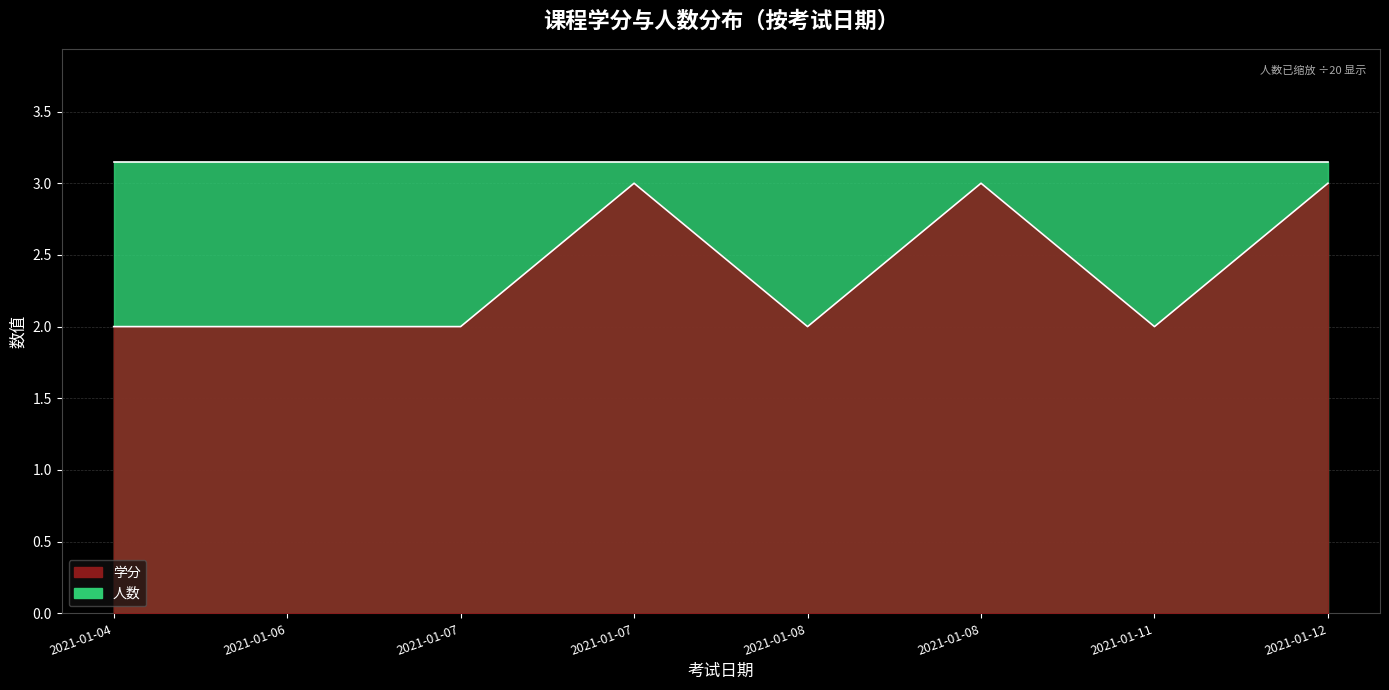

What is the average value?

2